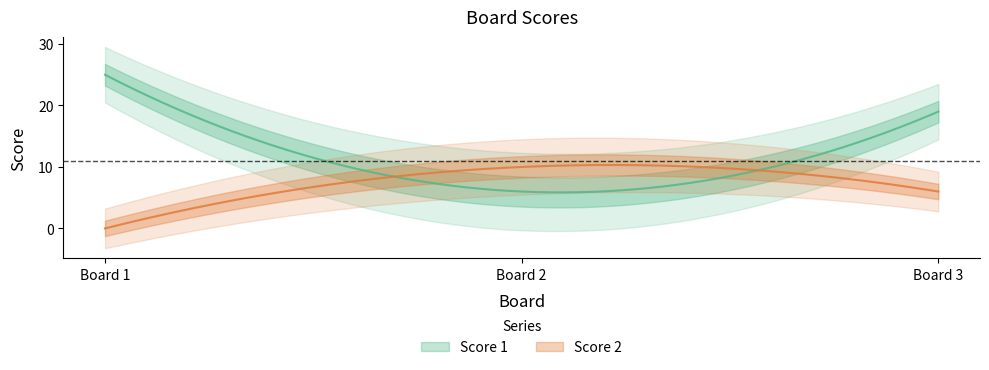

At how many categories does at least one series exceed 15?

2